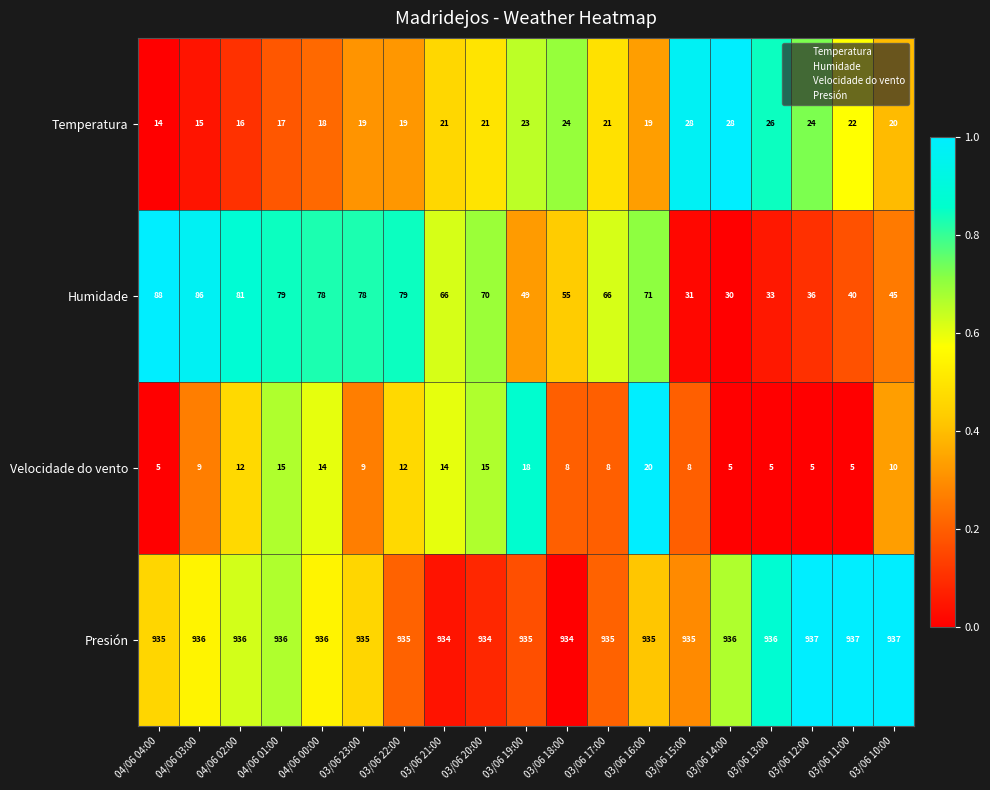

At 04/06 00:00, list the series in order from largest to smallest.

Presión, Humidade, Temperatura, Velocidade do vento